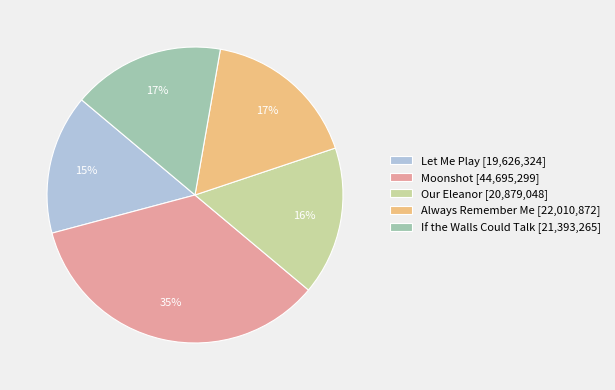

Does If the Walls Could Talk represent more than half of the total?

No